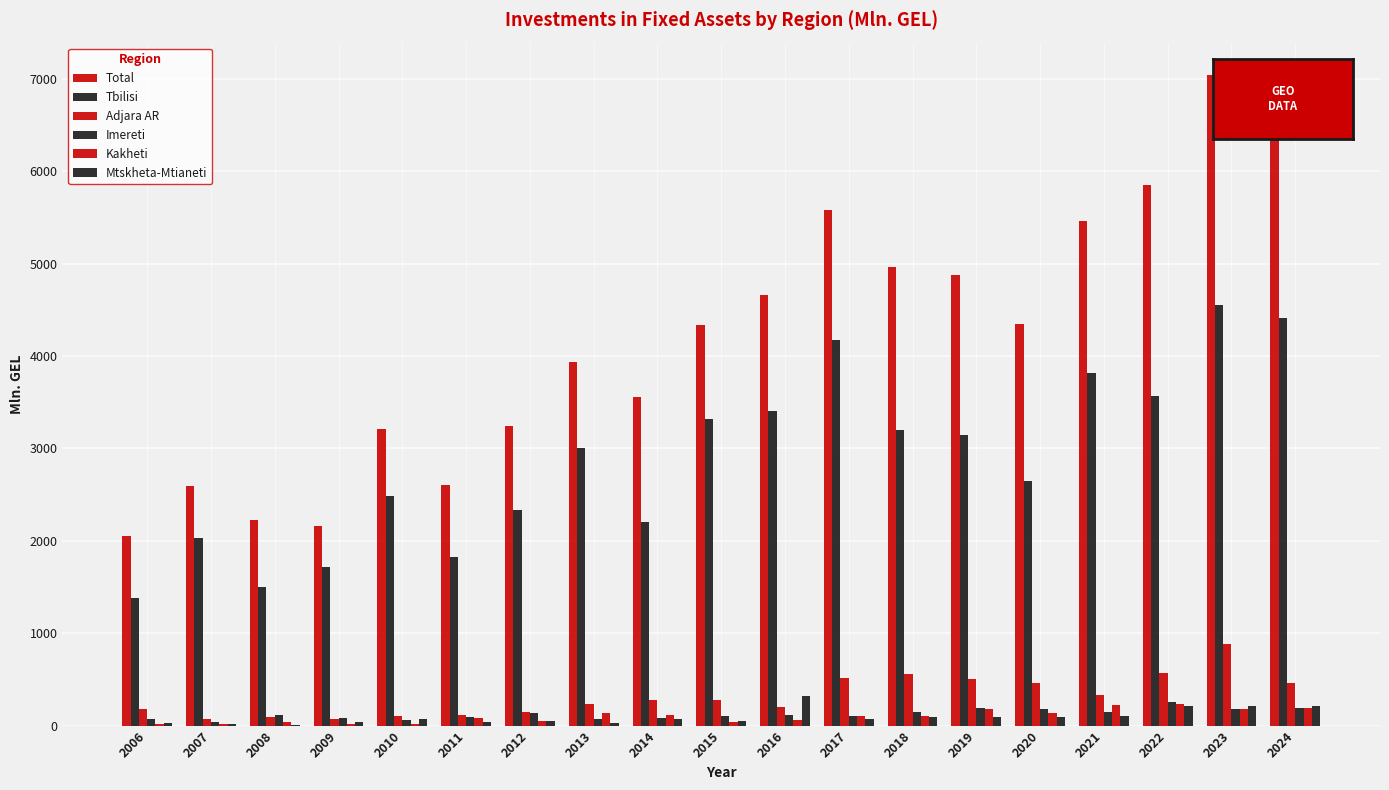

Which series changed the most between 2009 and 2016?

Total